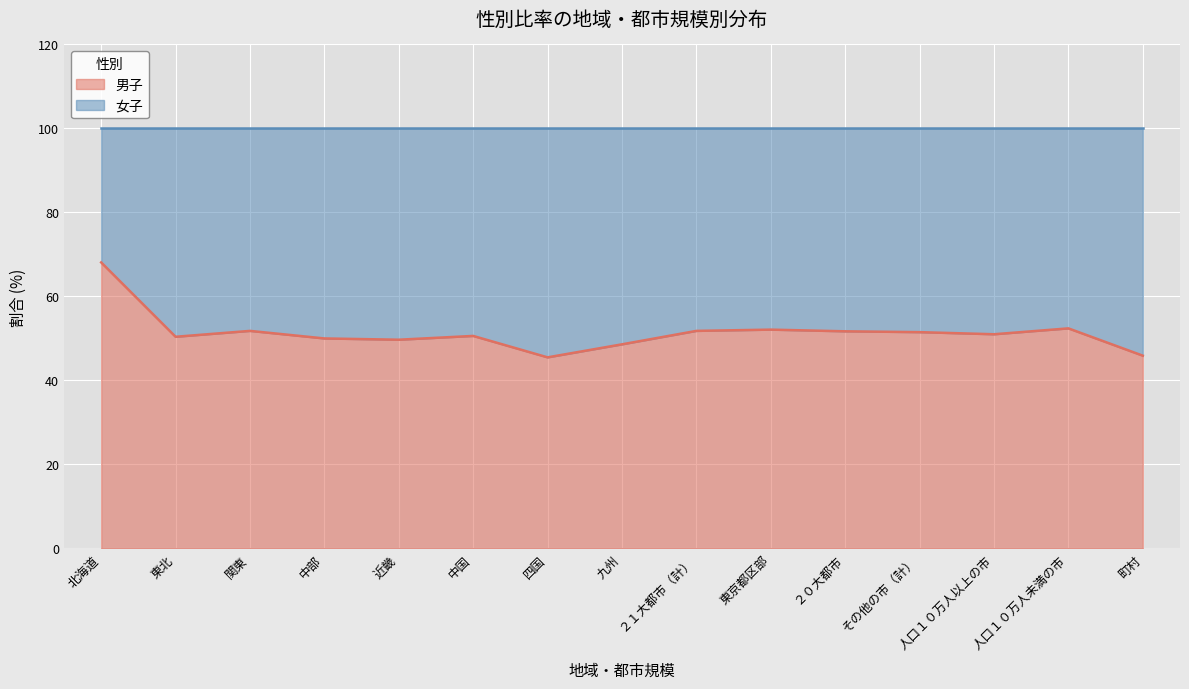

At which label does the data first exceed 51?

北海道